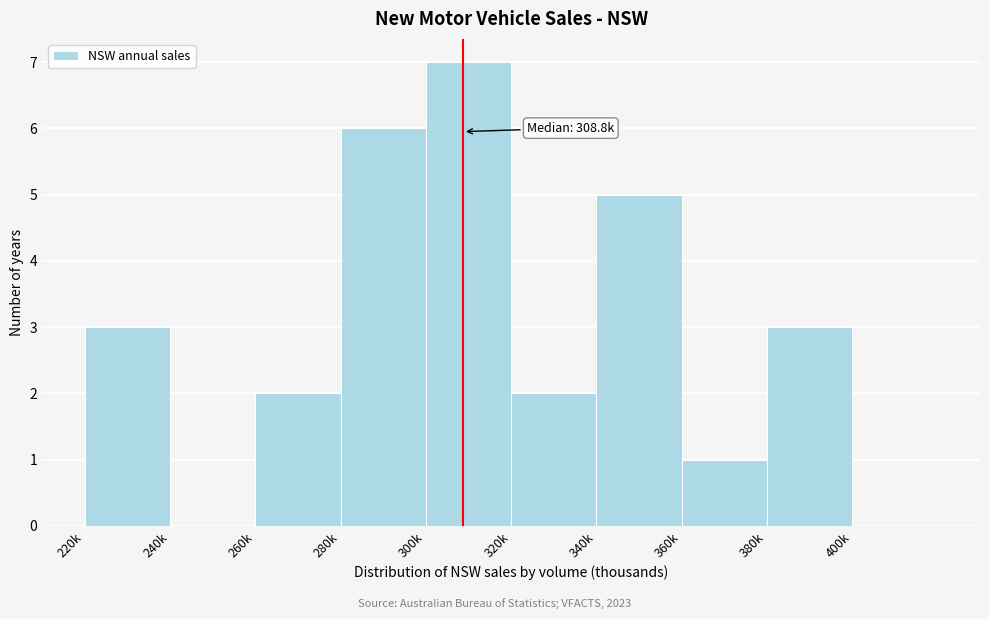

Reading right to left, transcribe all the data shown in this chart.

400k=0	380k=3	360k=1	340k=5	320k=2	300k=7	280k=6	260k=2	240k=0	220k=3